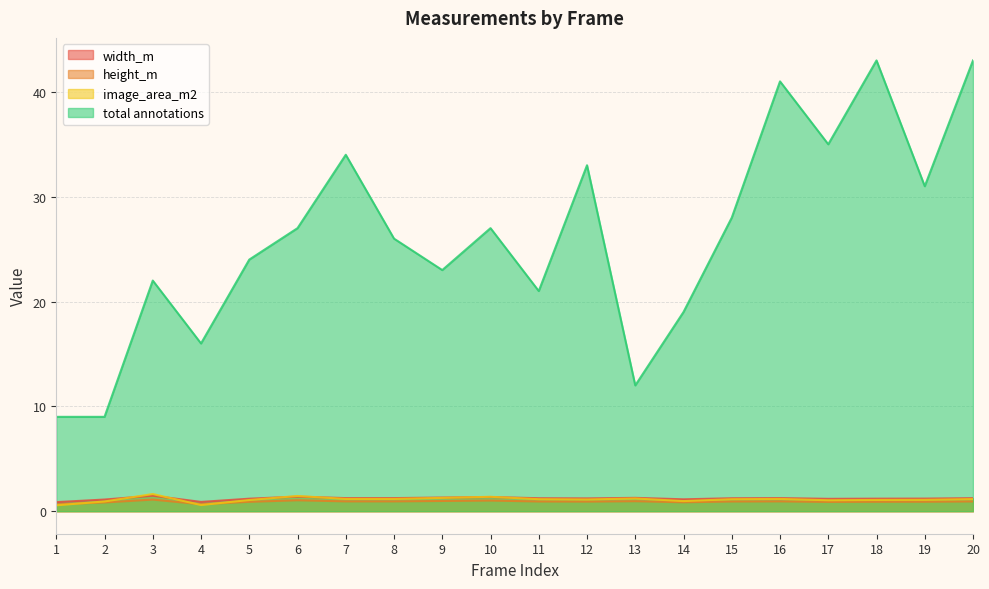

True or false: total annotations and width_m cross at least once.

False